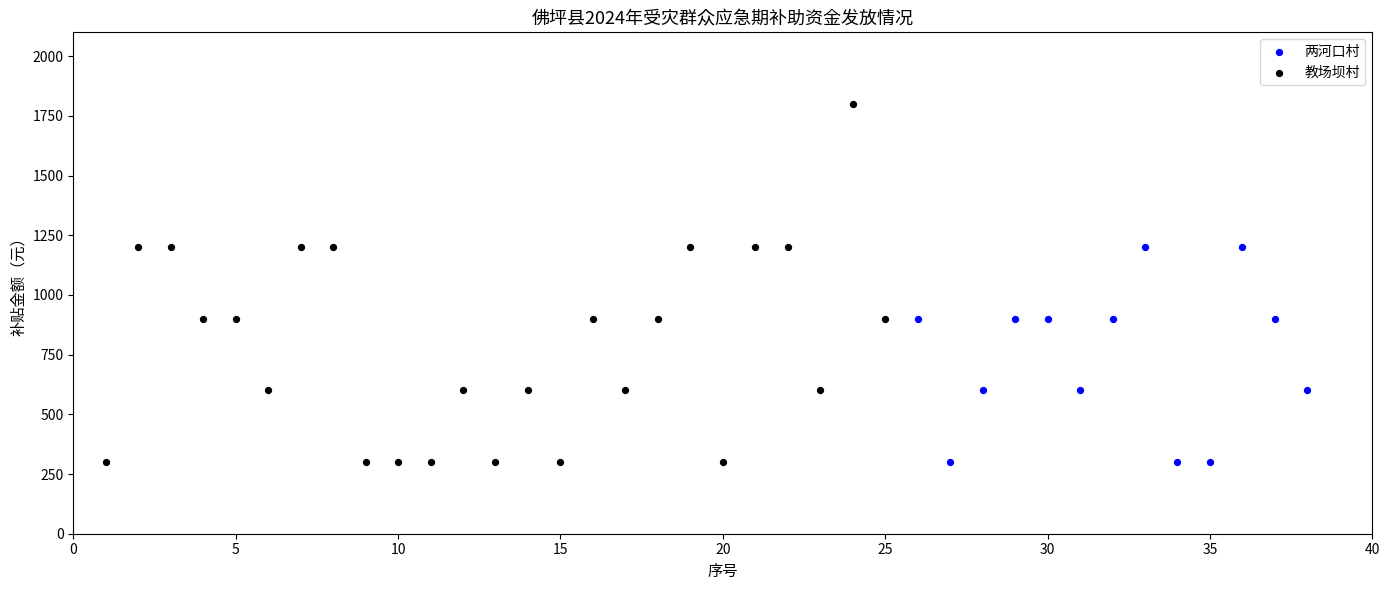

Which series reaches the maximum Y coordinate?

教场坝村